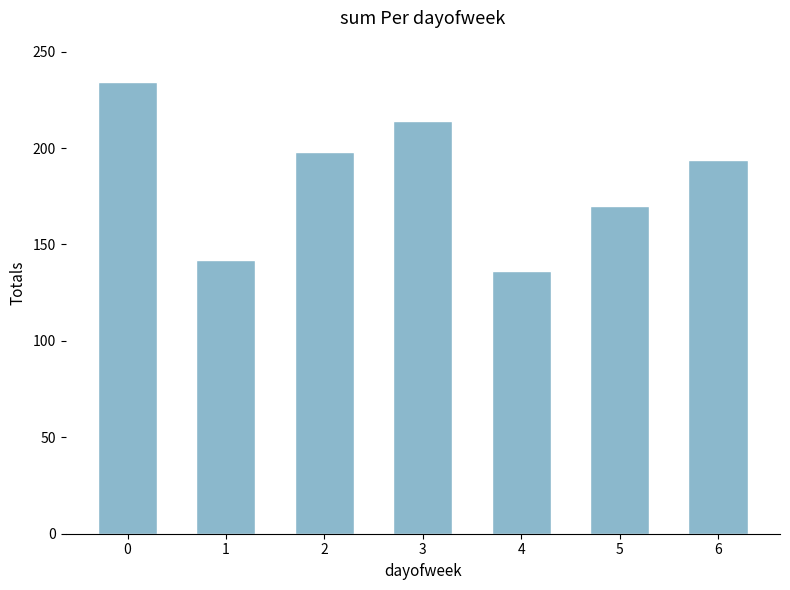

Which label corresponds to the smallest value in the chart?

4